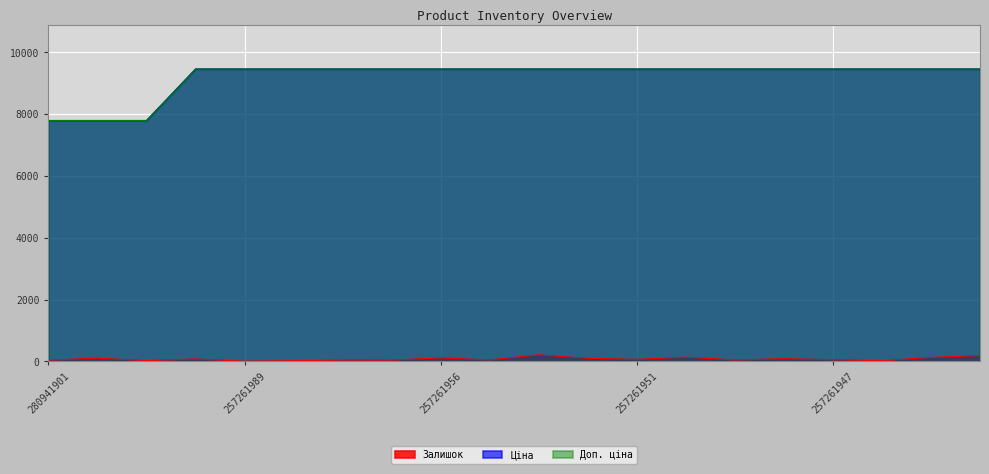

Reading left to right, what are all the values shown in this chart?

Залишок: 280941901=39.0	280941856=102.0	280941739=23.0	257261990=75.0	257261989=4.0	257261959=20.0	257261958=41.0	257261957=39.0	257261956=109.0	257261955=46.0	257261953=210.0	257261952=98.0	257261951=63.0	257261950=134.0	257261949=43.0	257261948=84.0	257261947=52.0	257261946=19.0	257261945=125.0	257261944=186.0
Ціна: 280941901=7792.9	280941856=7792.9	280941739=7792.9	257261990=9458.9	257261989=9458.9	257261959=9458.9	257261958=9458.9	257261957=9458.9	257261956=9458.9	257261955=9458.9	257261953=9458.9	257261952=9458.9	257261951=9458.9	257261950=9458.9	257261949=9458.9	257261948=9458.9	257261947=9458.9	257261946=9458.9	257261945=9458.9	257261944=9458.9
Доп. ціна: 280941901=7792.9	280941856=7792.9	280941739=7792.9	257261990=9458.9	257261989=9458.9	257261959=9458.9	257261958=9458.9	257261957=9458.9	257261956=9458.9	257261955=9458.9	257261953=9458.9	257261952=9458.9	257261951=9458.9	257261950=9458.9	257261949=9458.9	257261948=9458.9	257261947=9458.9	257261946=9458.9	257261945=9458.9	257261944=9458.9